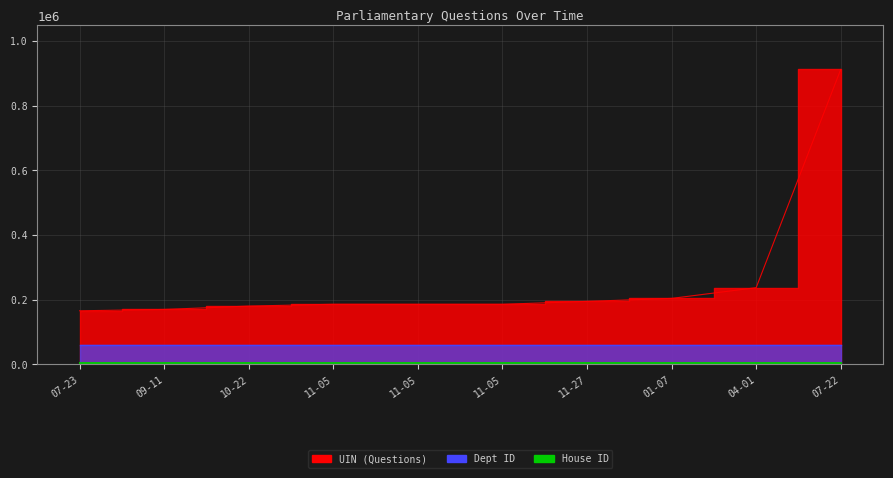

Which category has the highest value in the UIN (Questions) series?

2019-07-22